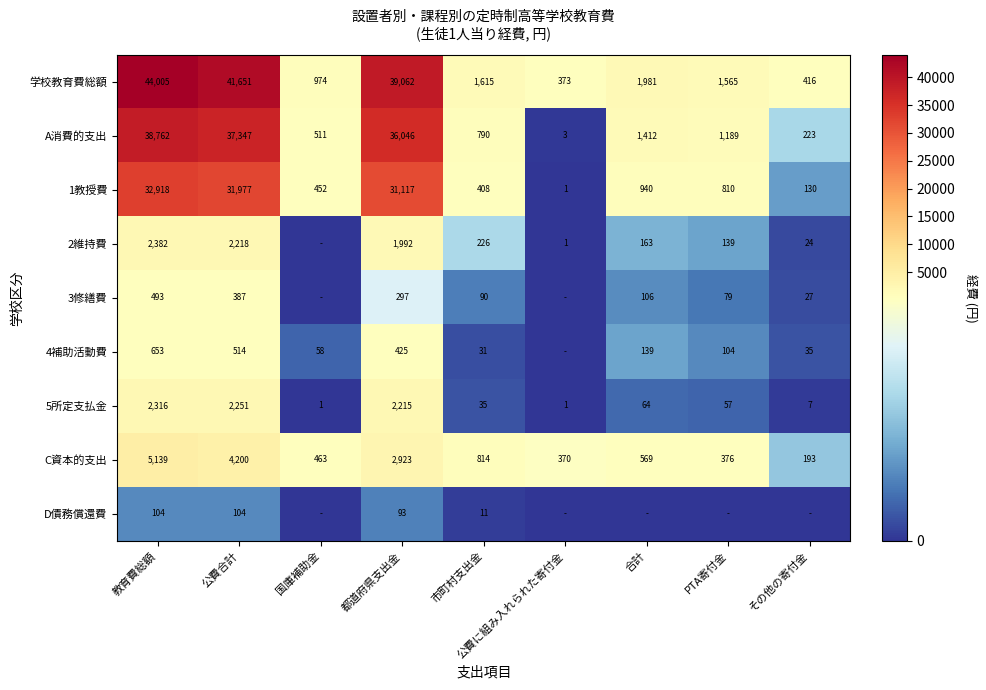

How many categories are shown in the chart?

9